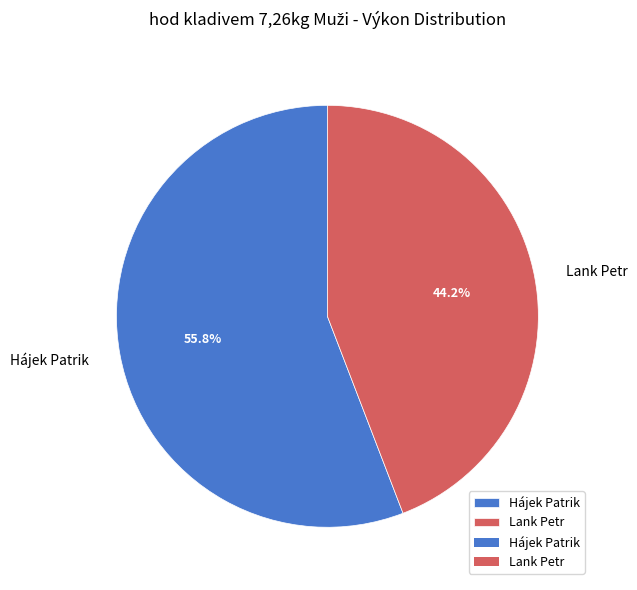

Is Hájek Patrik the majority of the pie?

Yes